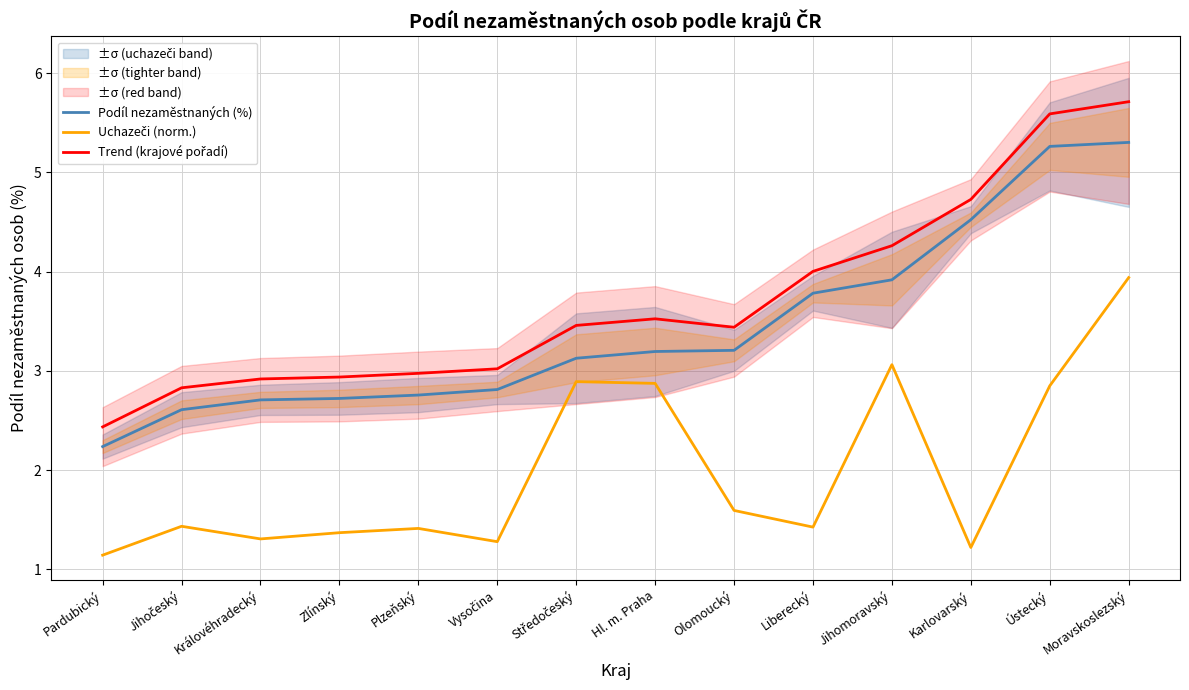

At which category is the sum across all series the highest?

Moravskoslezský